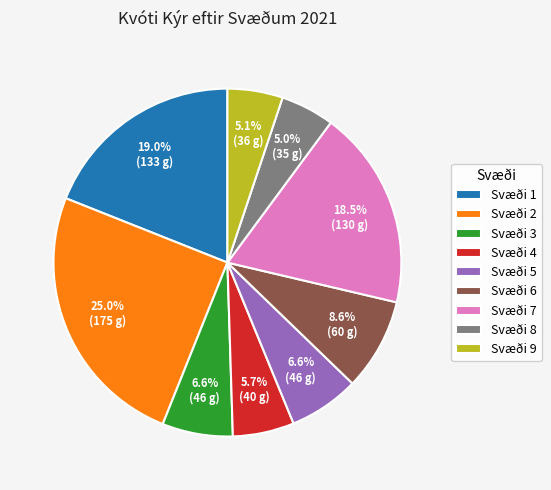

How many slices are in this pie chart?

9